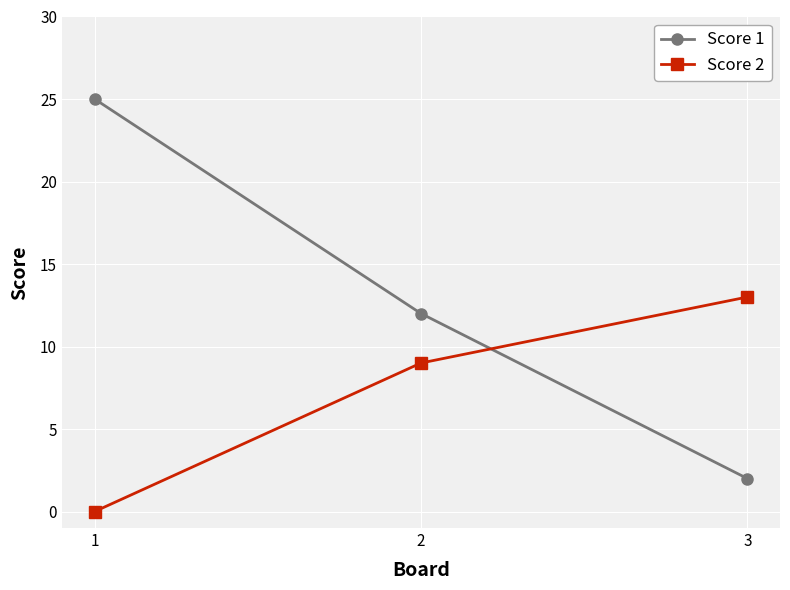

The value of Score 2 at 3 is 6. True or false?

False